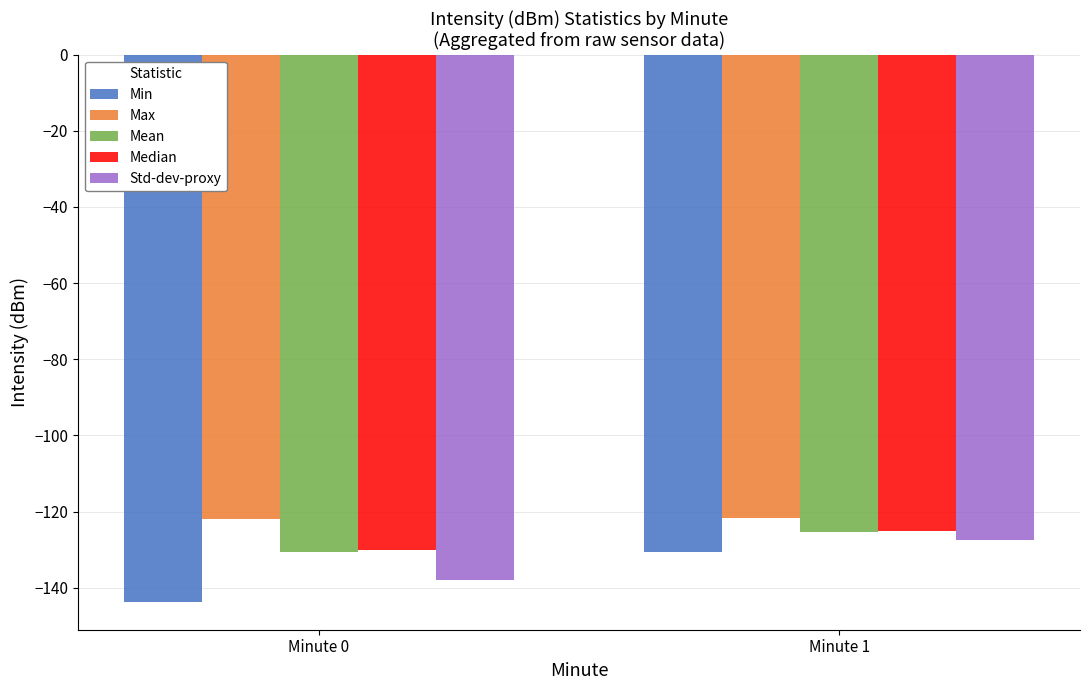

What is the average value of the Max series?

-121.7